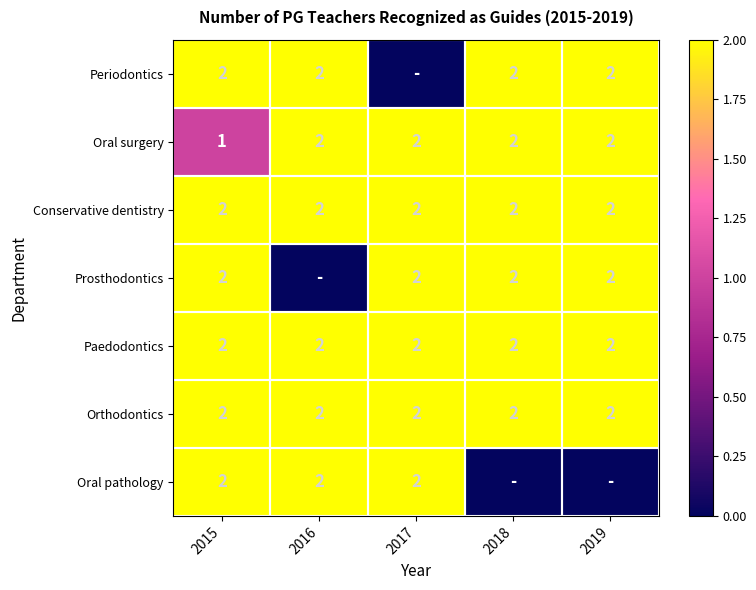

The value of Prosthodontics at 2015 is 1. True or false?

False